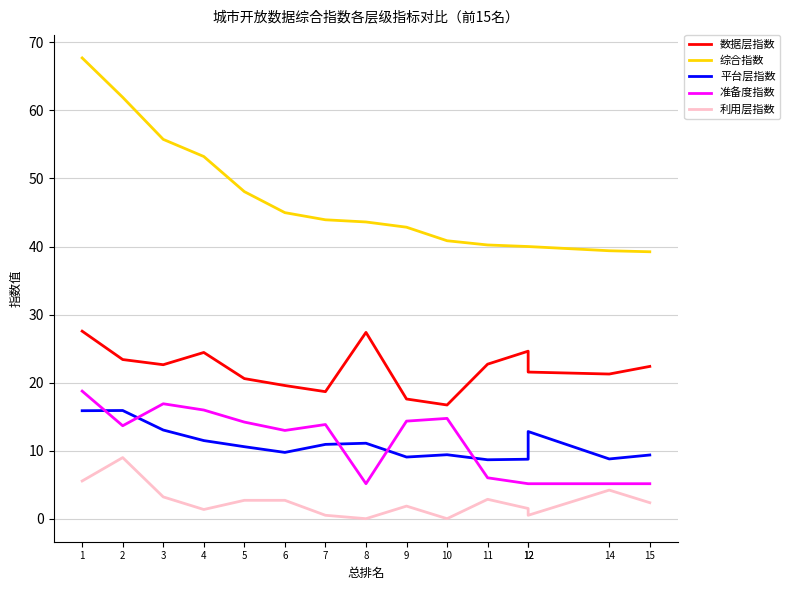

In 利用层指数, how many points are higher than both neighbors (excluding endpoints)?

4